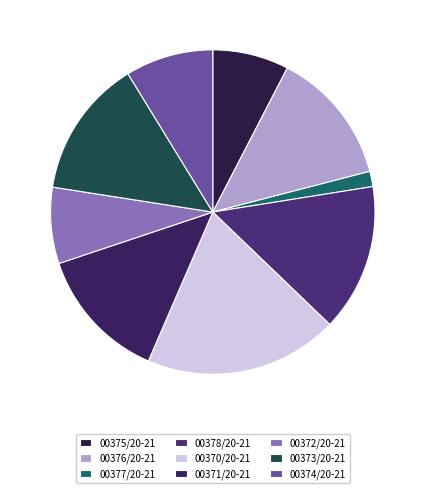

To the nearest percent, what portion does 00378/20-21 represent?

15%